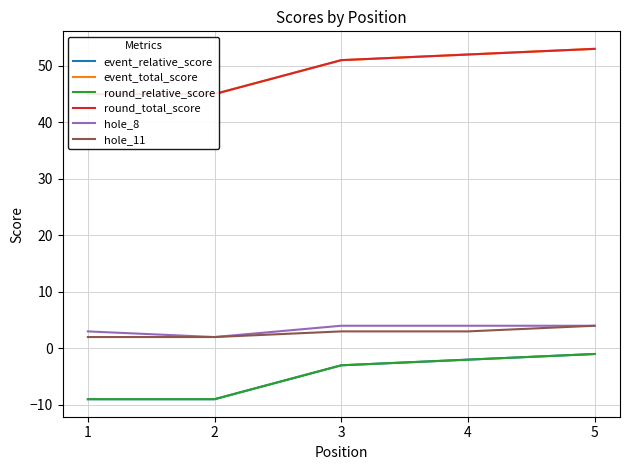

Is the value of event_relative_score at 3 greater than the value of hole_8 at 4?

No